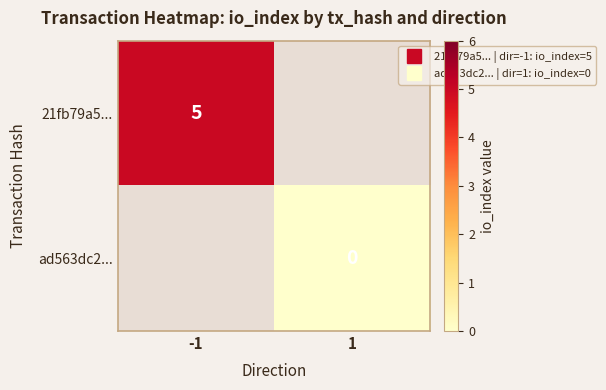

Between 1 and -1, which is larger?

-1